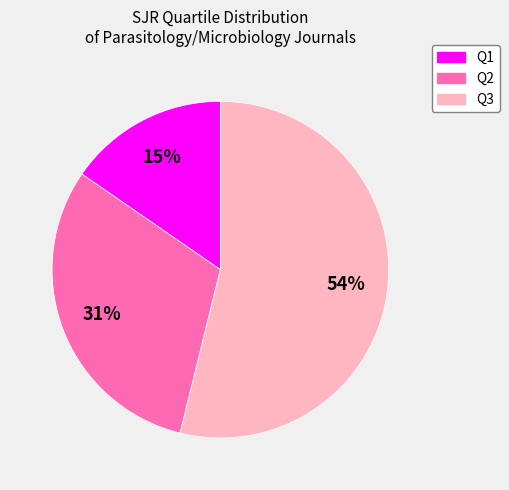

True or false: Q1 accounts for 15% of the total.

True